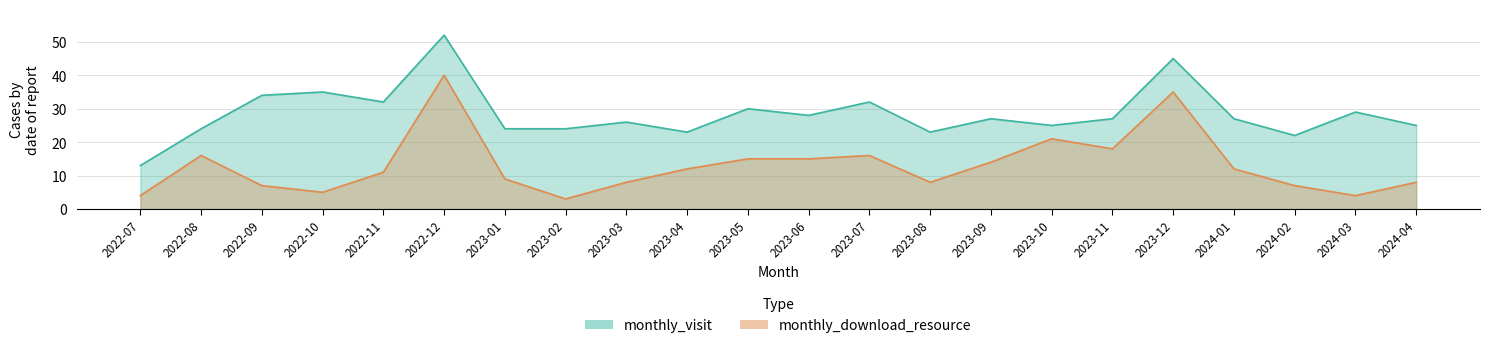

What is the maximum value shown in the chart?

52